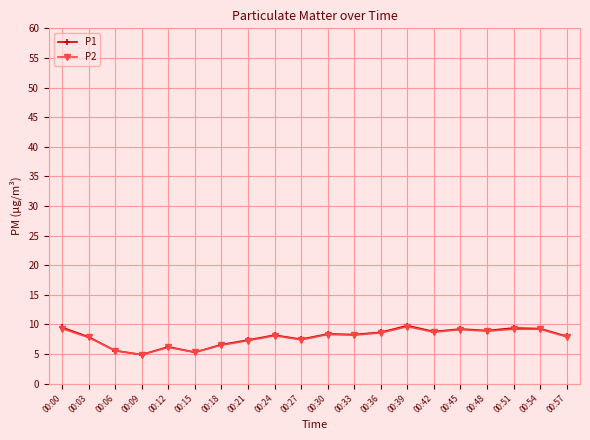

What is the difference between the highest and lowest values at 00:27?

0.1